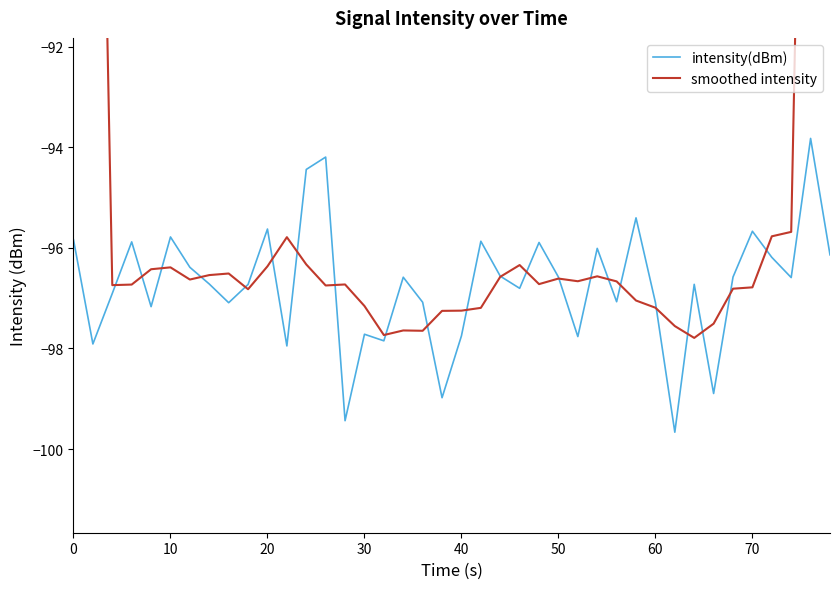

The value of intensity(dBm) at 10 is -95.8. True or false?

True